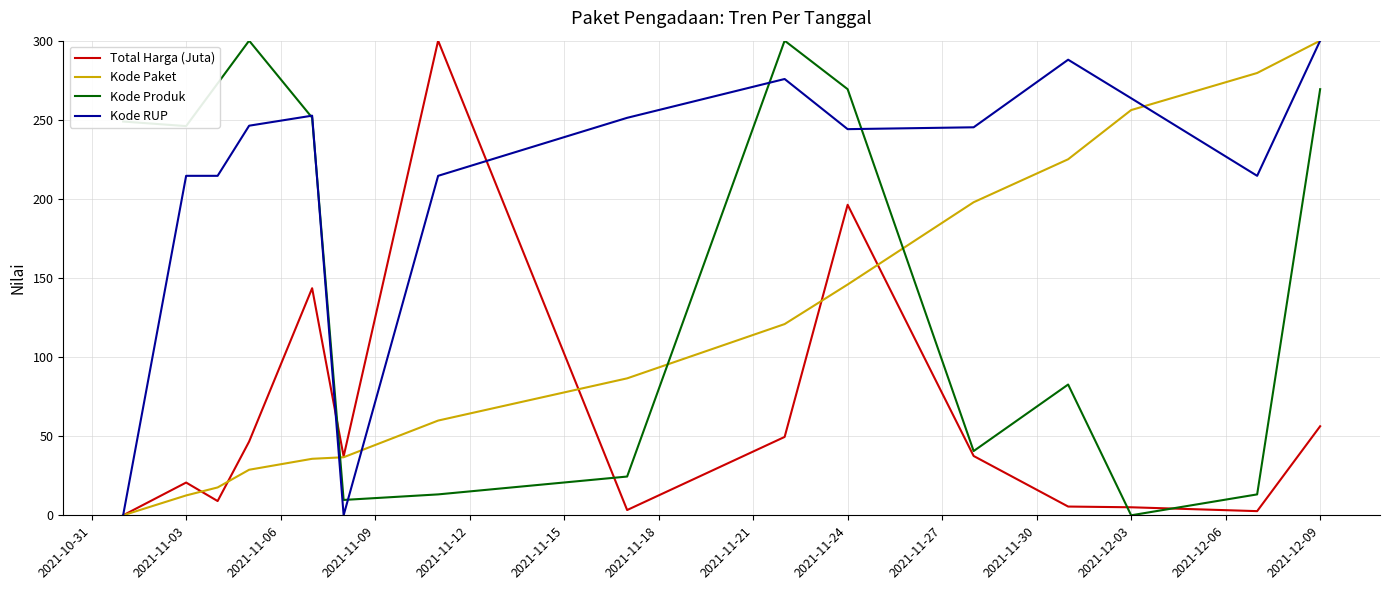

List the series in order of their overall mean, highest first.

Kode RUP, Kode Produk, Kode Paket, Total Harga (Juta)